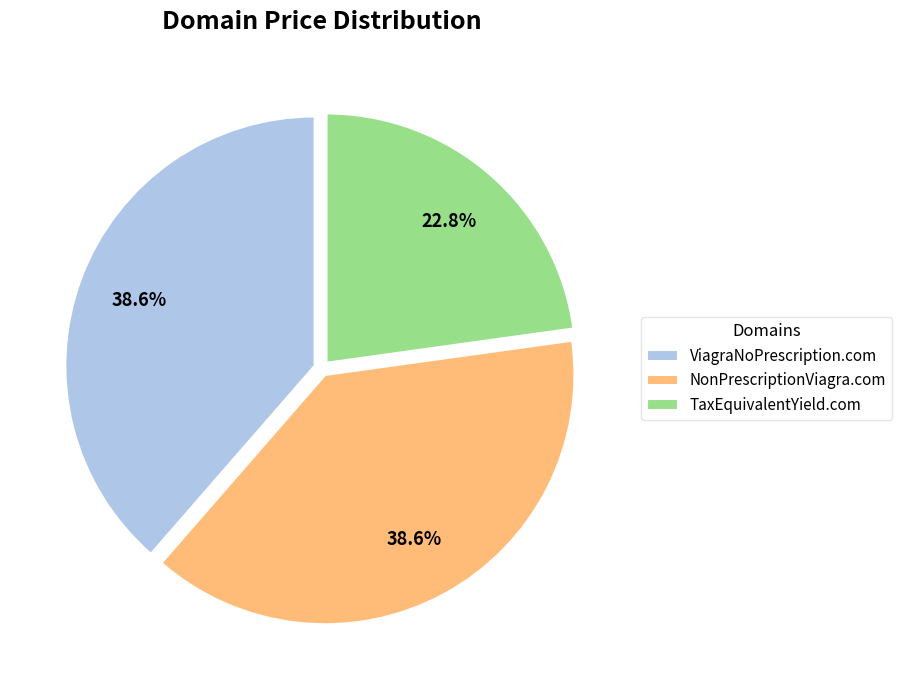

Does any single category account for the majority?

No